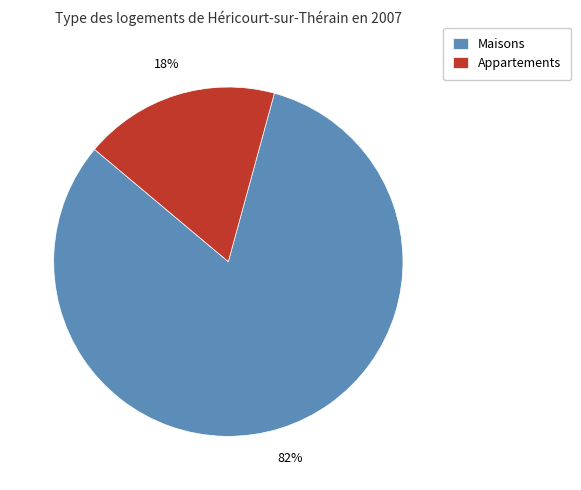

Is there a majority slice in this chart?

Yes